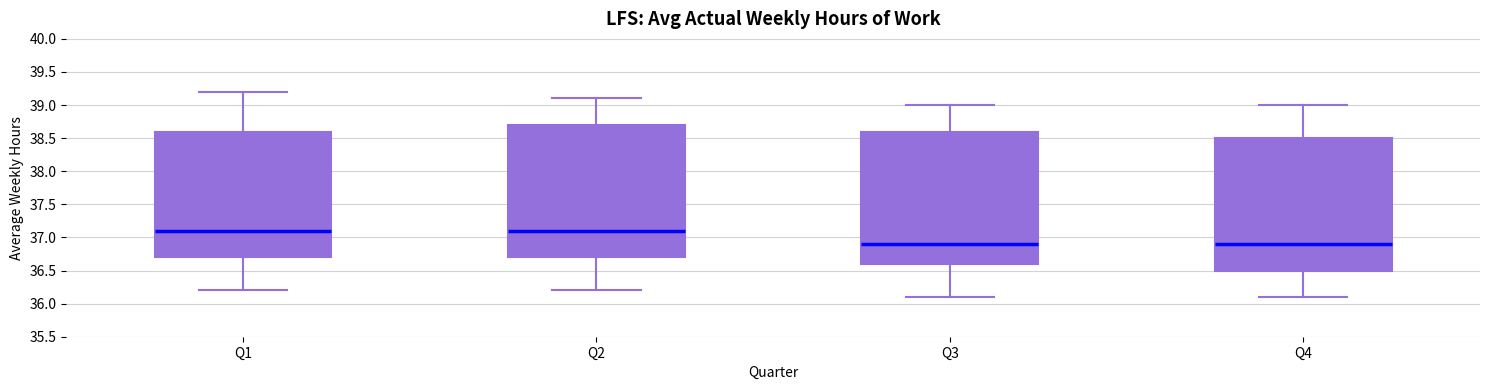

Where does the median line of the box for Q3 sit on the y-axis? The values are not printed on the chart, so give them approximately, as read against the axis.

36.9